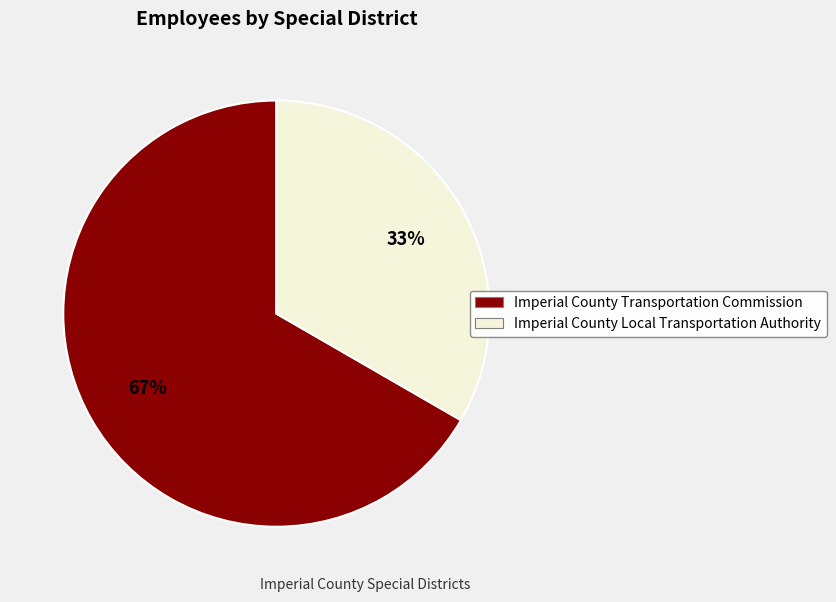

Between Imperial County Transportation Commission and Imperial County Local Transportation Authority, which is larger?

Imperial County Transportation Commission